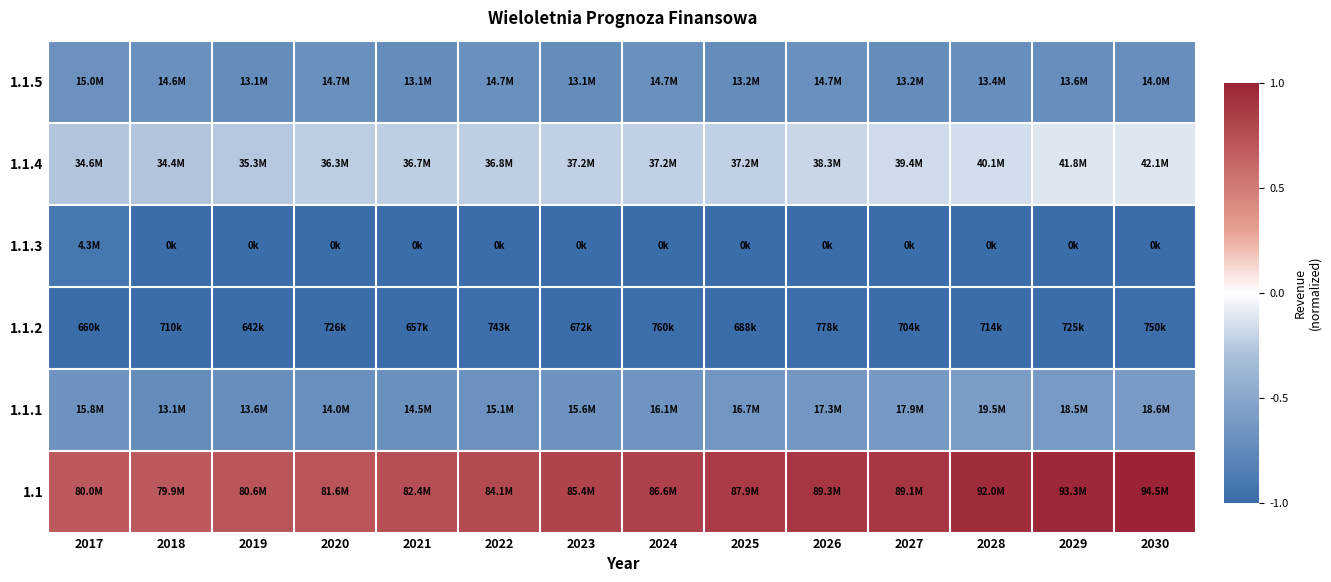

At which category is the sum across all series the highest?

2030